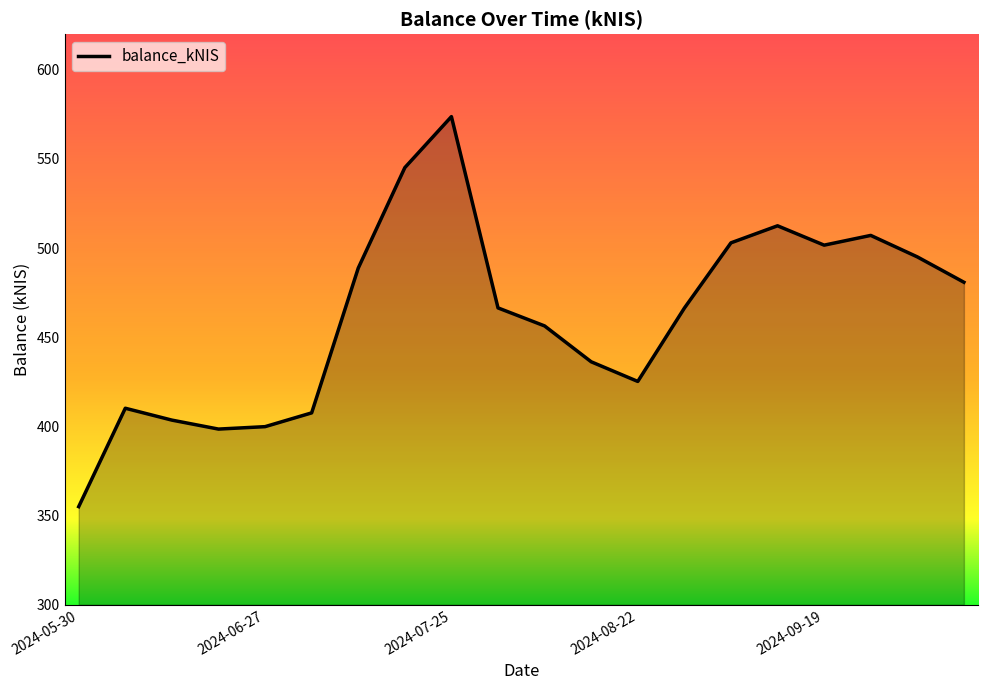

What is the minimum value shown in the chart?

355.0